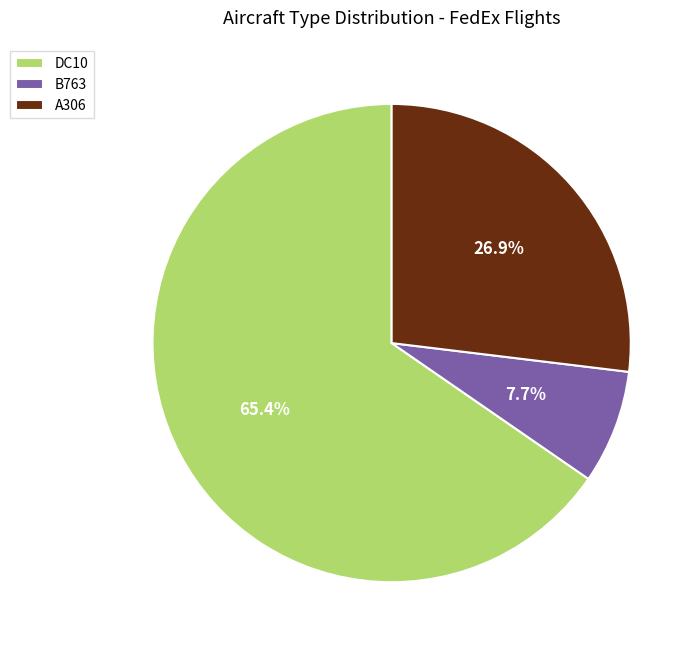

To the nearest percent, what portion does B763 represent?

8%